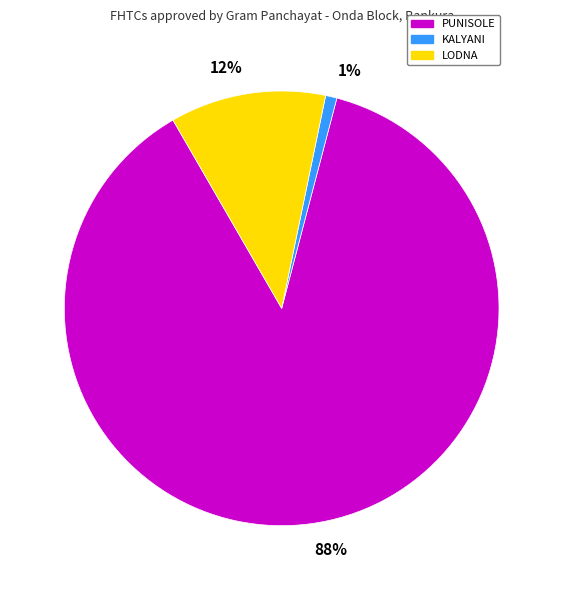

Is it true that 88% is 88% of the pie?

True